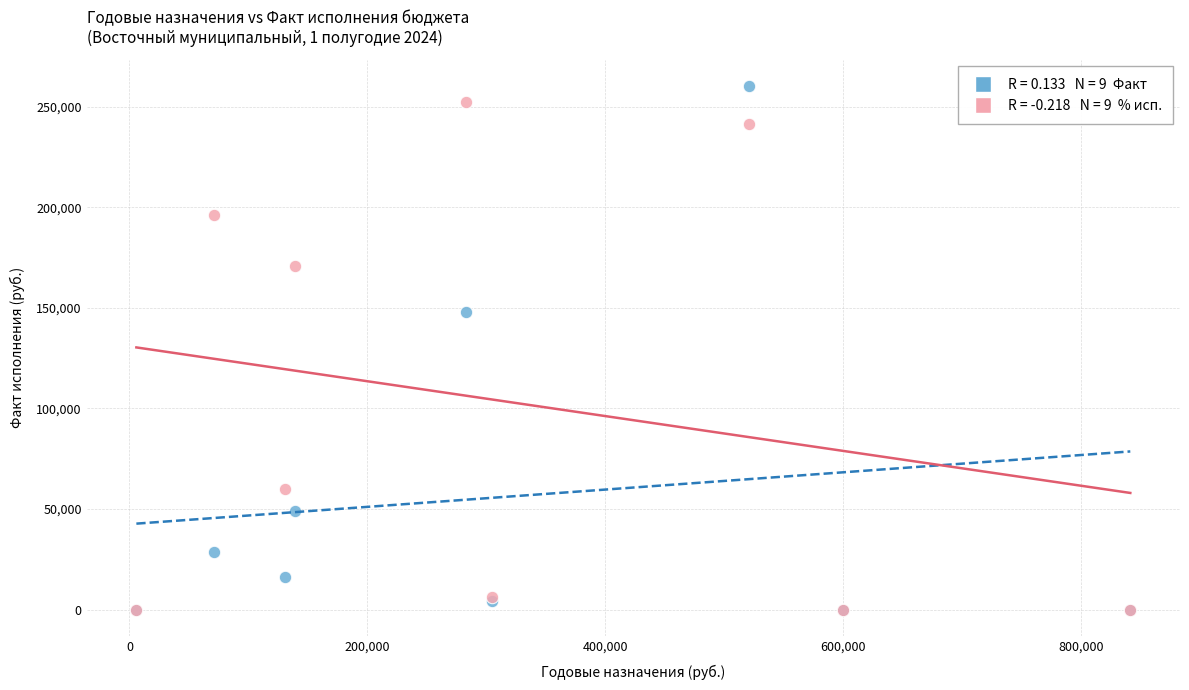

Across all series, what Y value is closest to 130200?

148022.7